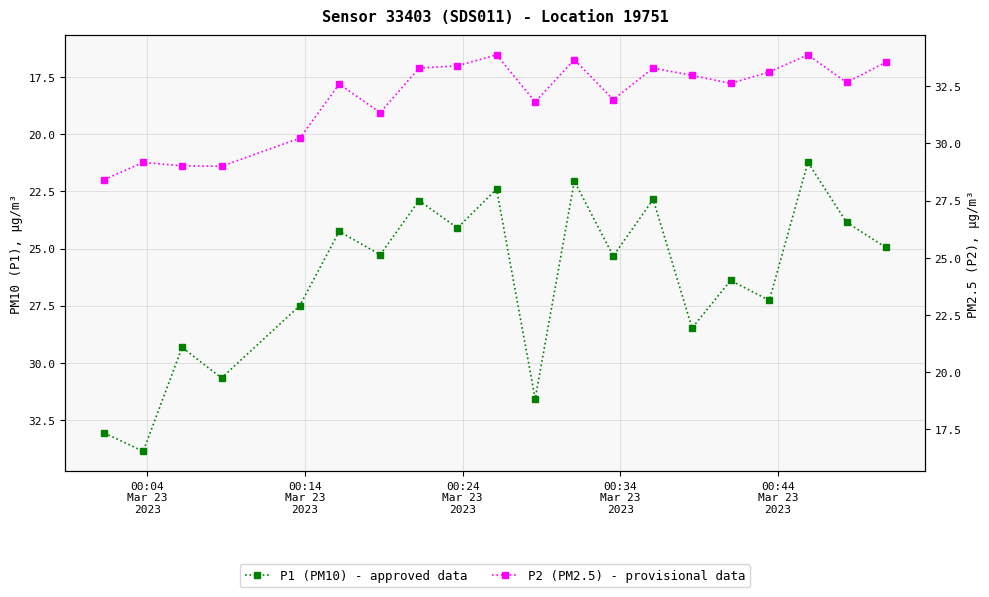

How many categories are shown in the chart?

20